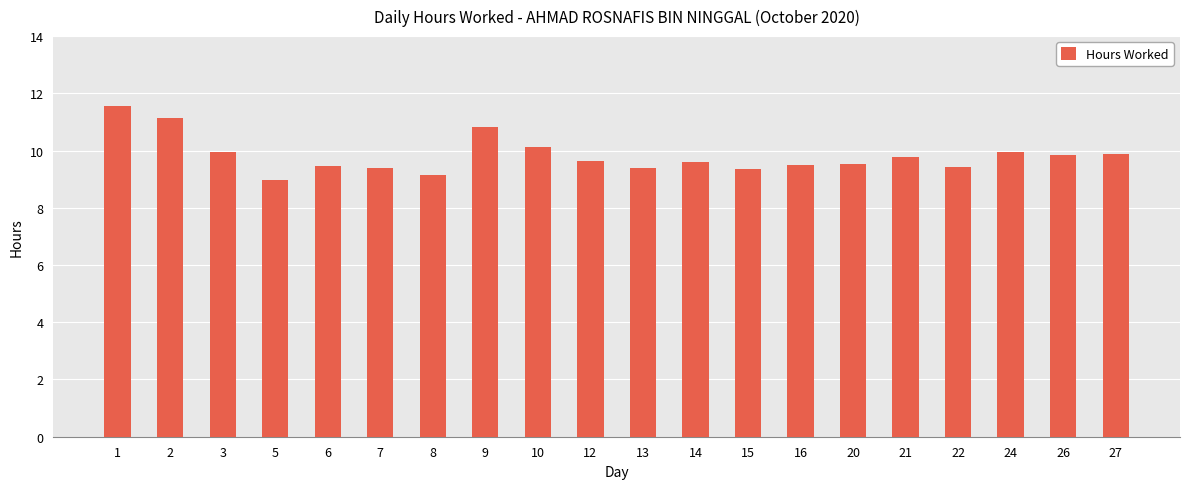

The value at 20 is 9.5. True or false?

True